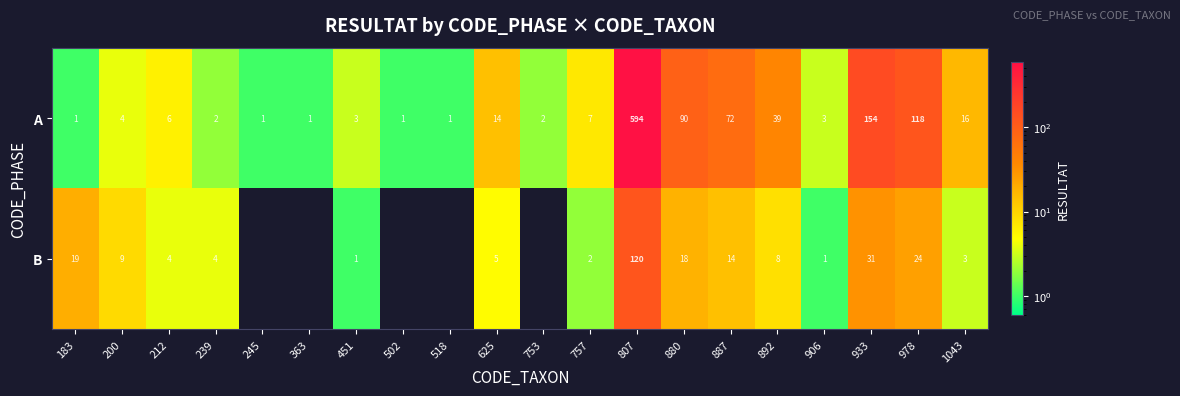

True or false: B has a value of 4 at 1043.

False